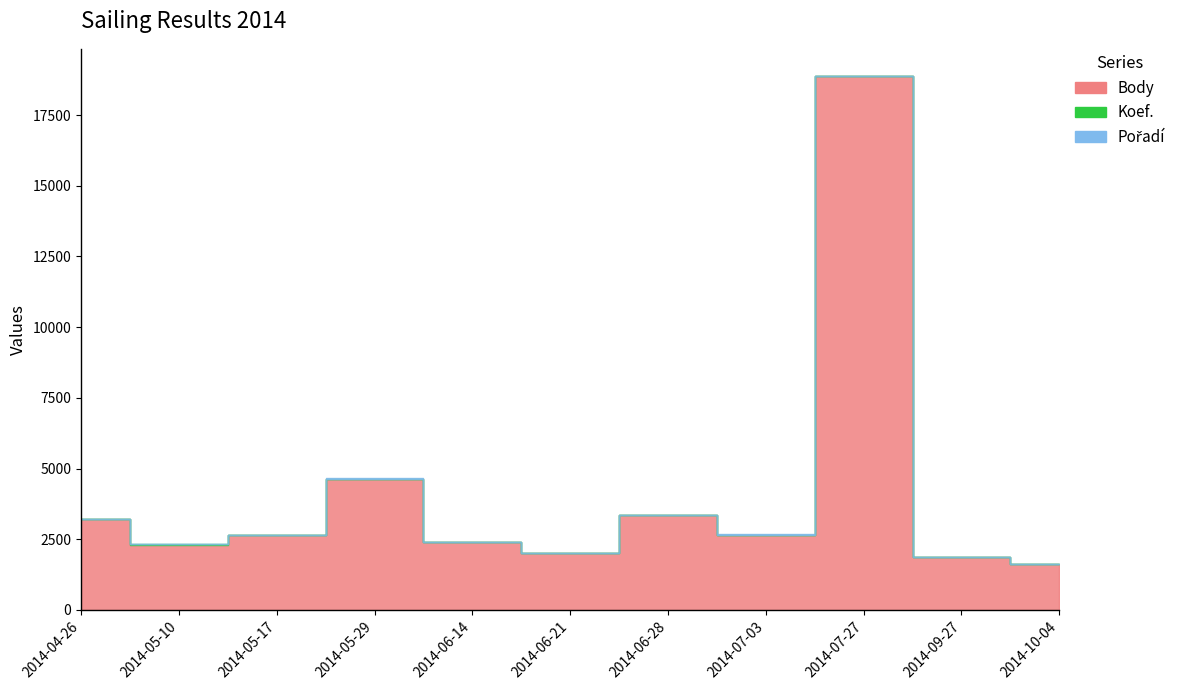

How many data points in Body are above 2637?

5